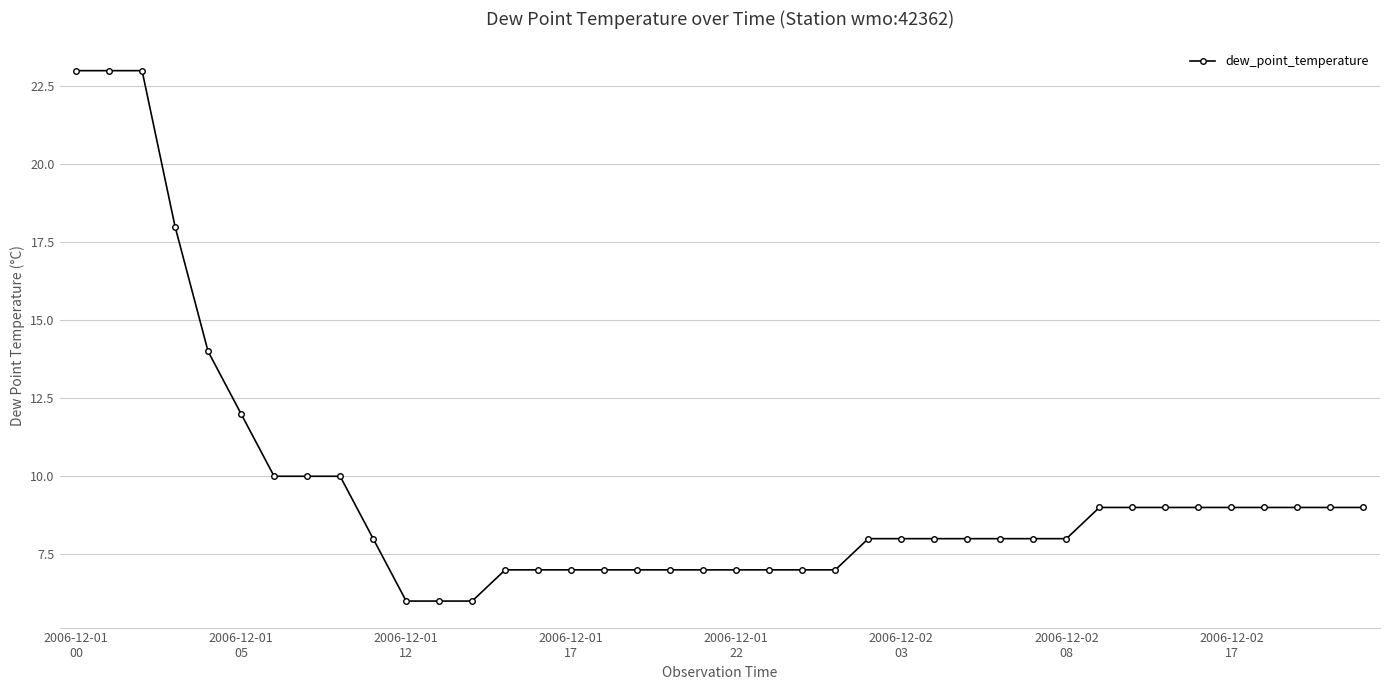

Does the chart have visible grid lines?

Yes